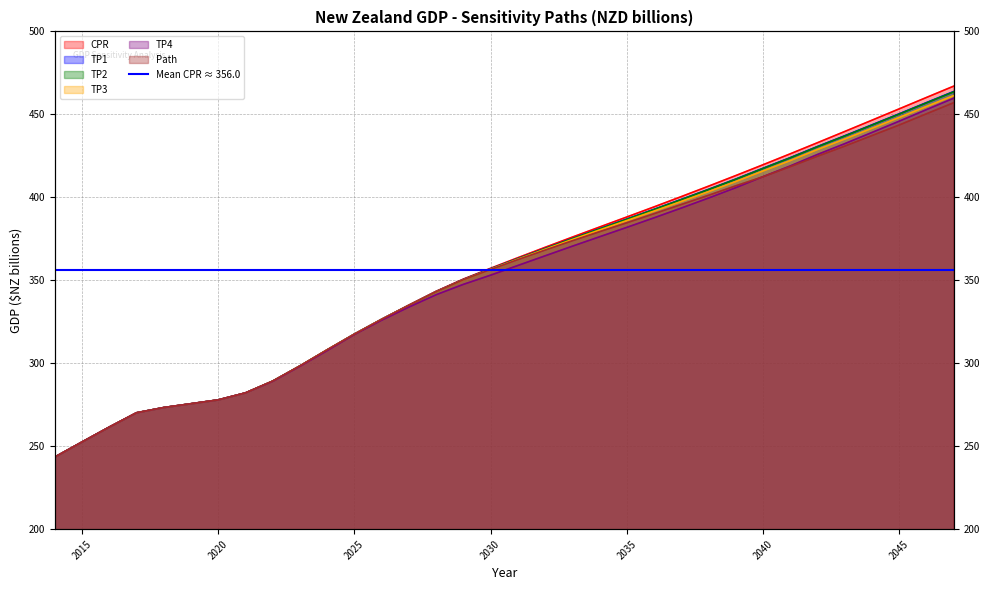

True or false: Path has more than 1 points higher than both neighbors.

False